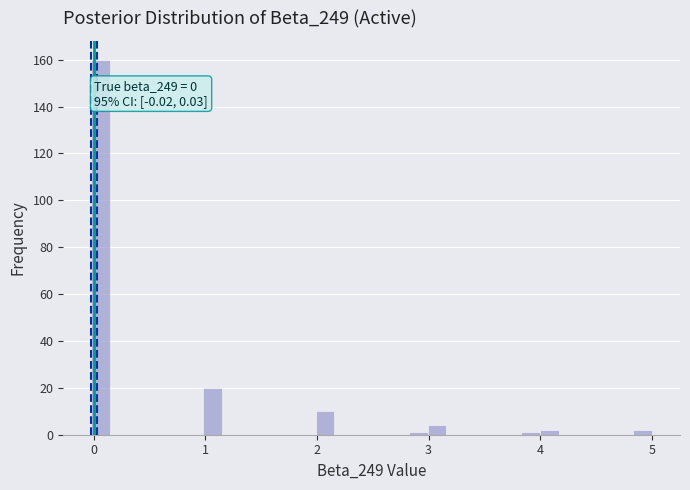

Read against the x-axis, roughly where is the centre of the tallest bar?

0.1